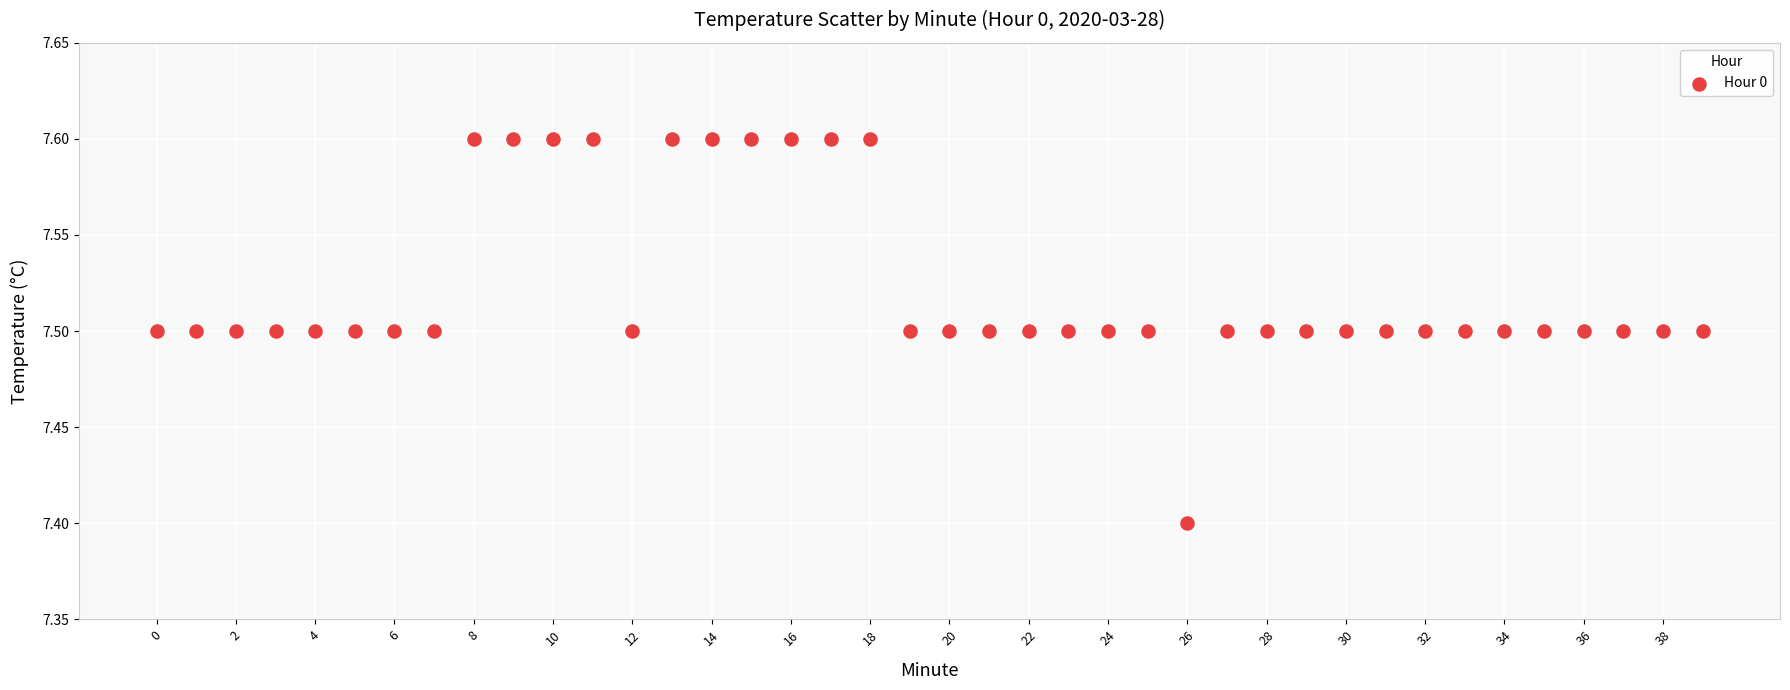

What Y value in the scatter plot is closest to 7?

7.4